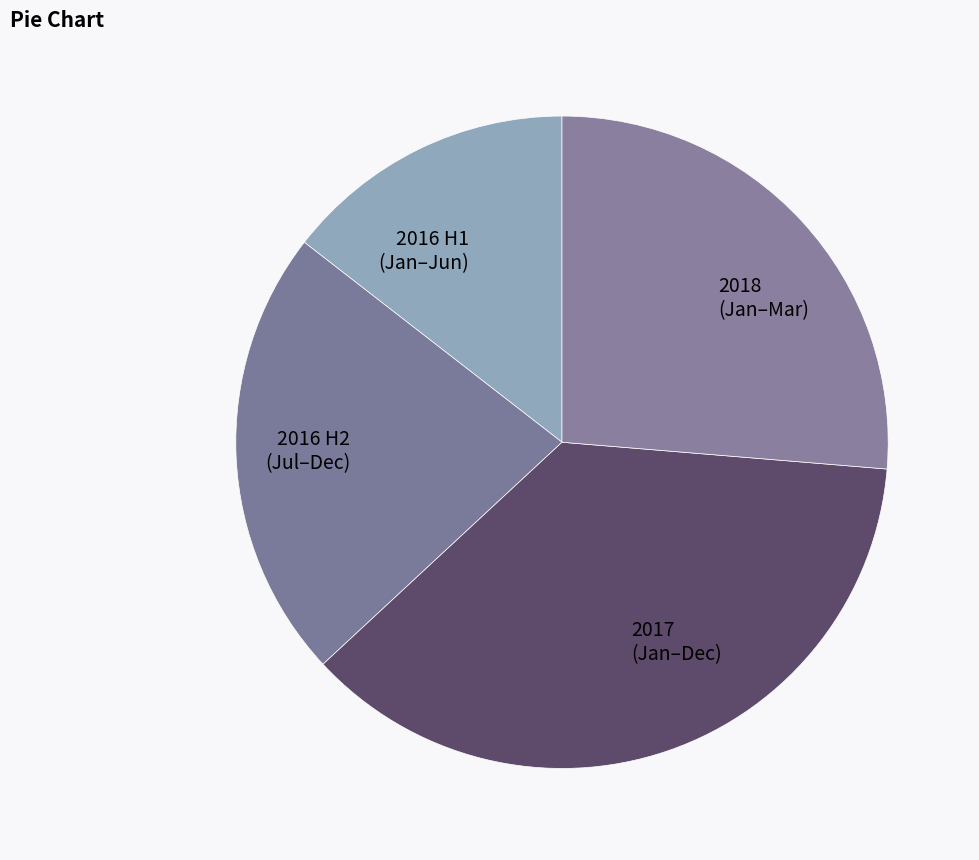

Is there any slice that represents more than half of the pie?

No